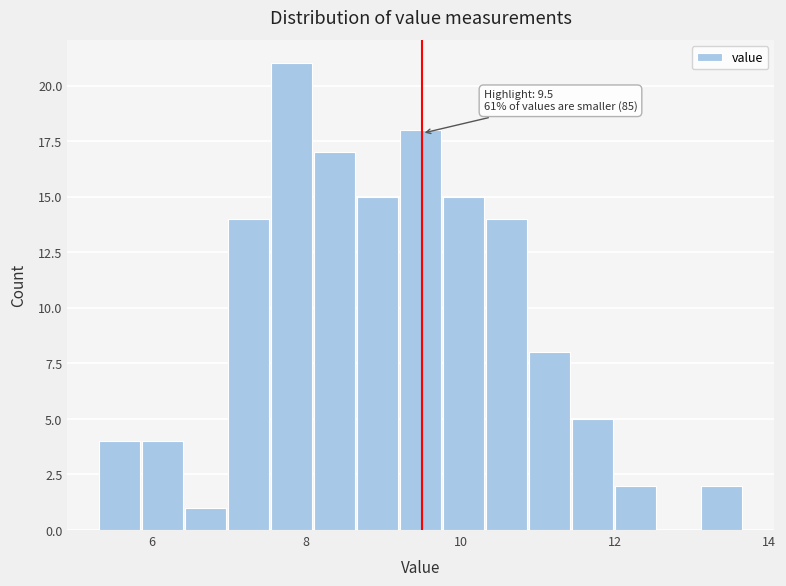

Read against the x-axis, roughly where is the centre of the tallest bar?

7.8